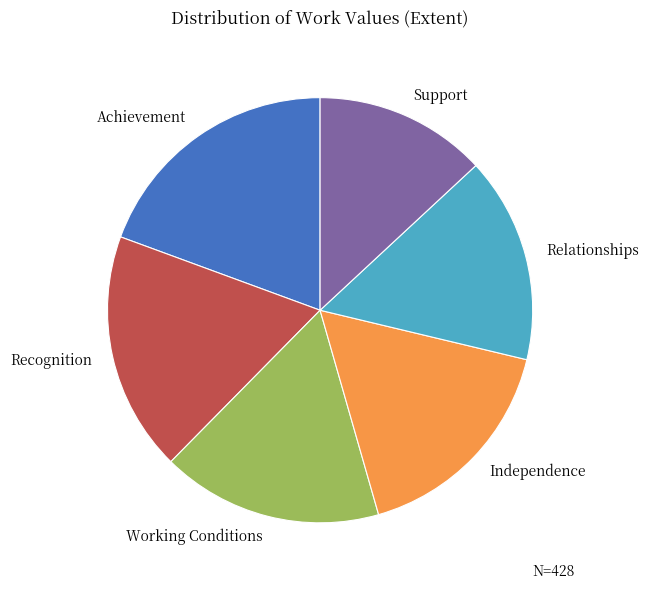

How many segments does this pie chart have?

6